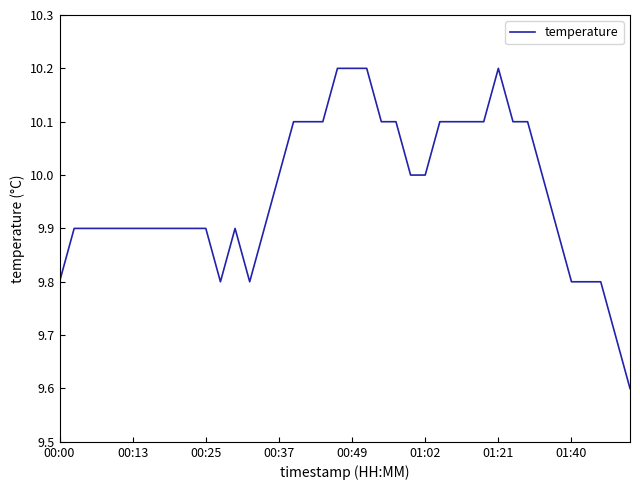

What is the smallest value displayed?

9.6